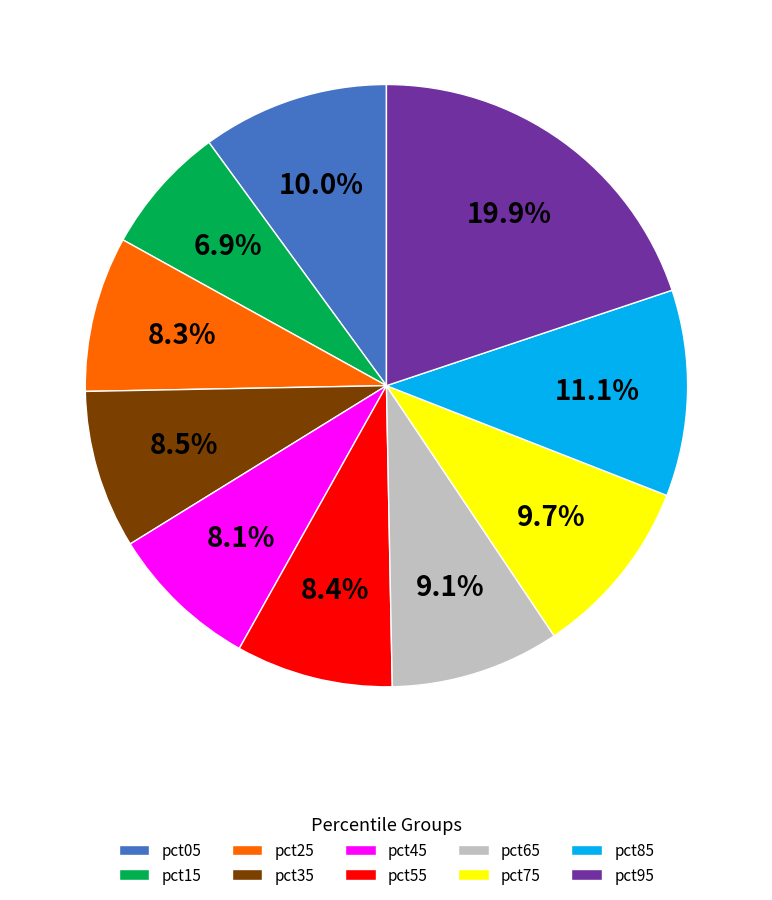

To the nearest percent, what percentage of the pie is pct95?

20%